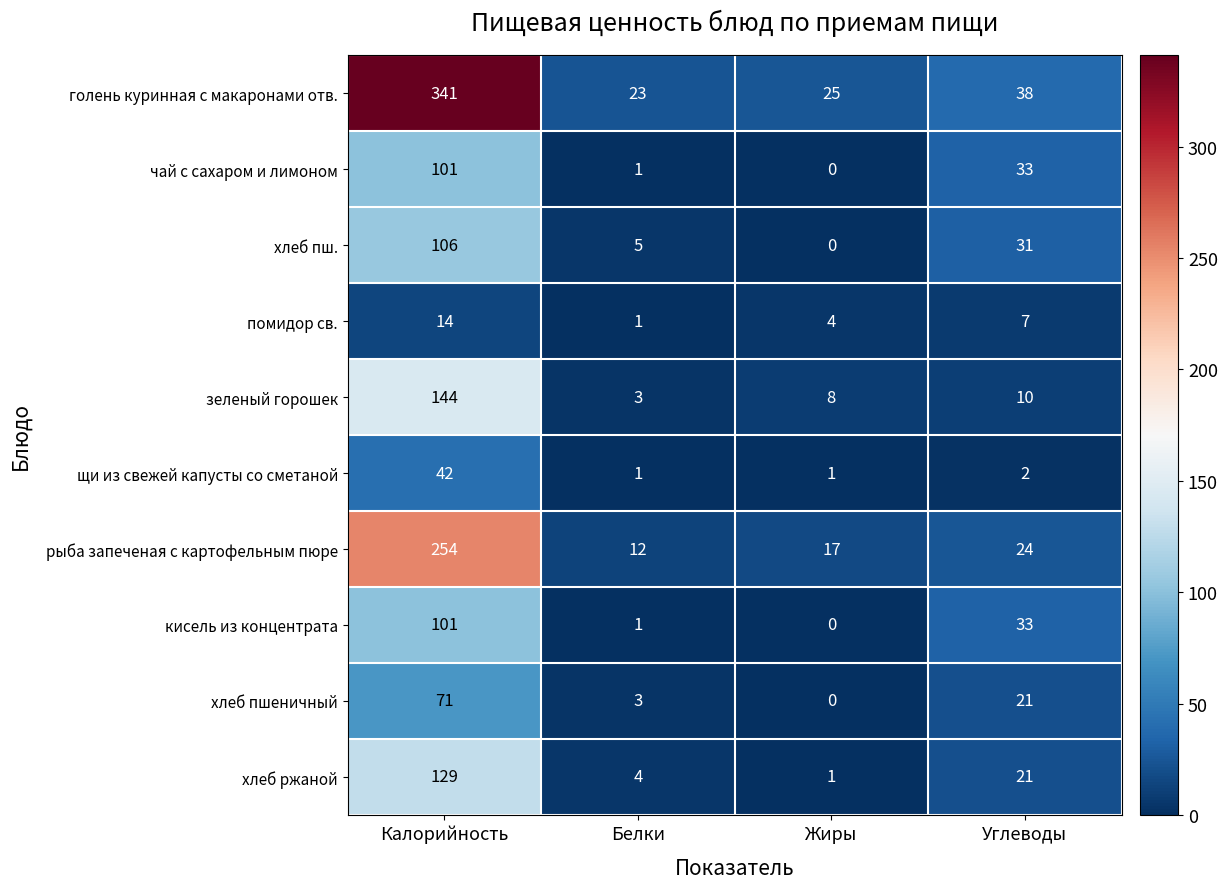

The value of зеленый горошек at Углеводы is 6. True or false?

False